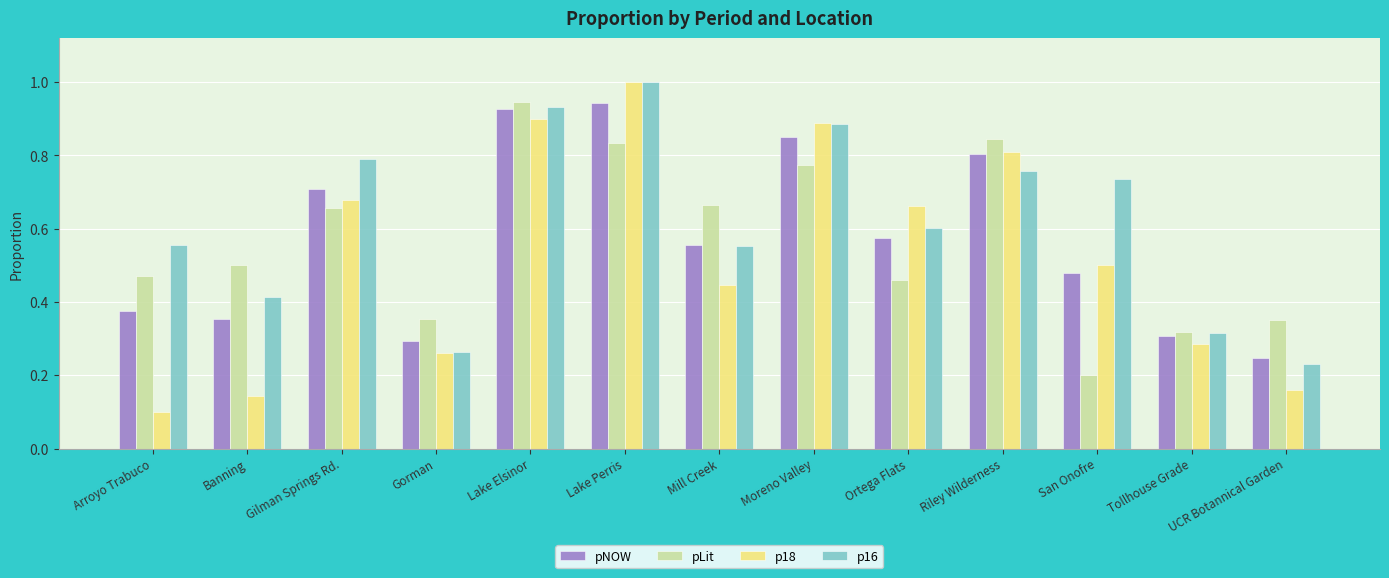

What is the sum of the pLit values at Lake Elsinor and Tollhouse Grade?

1.3